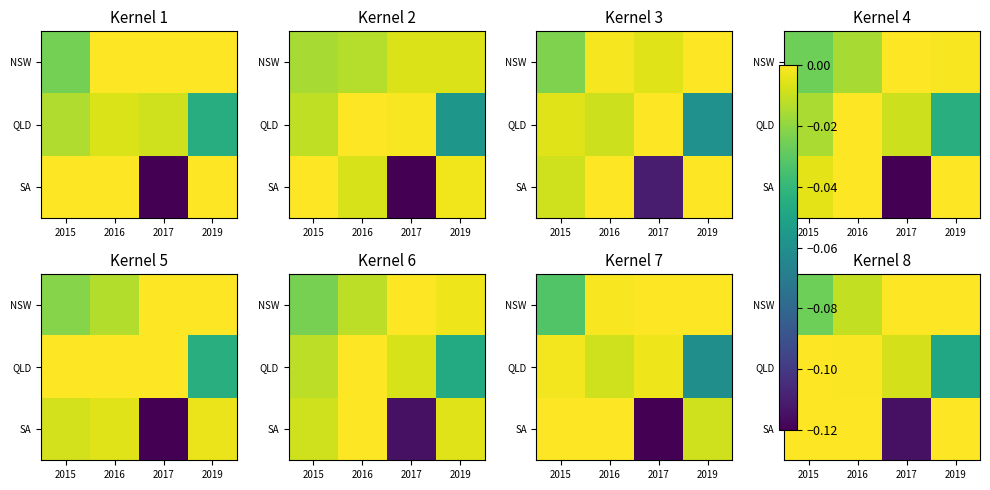

True or false: QLD has a value of -0.0 at 2015.

False